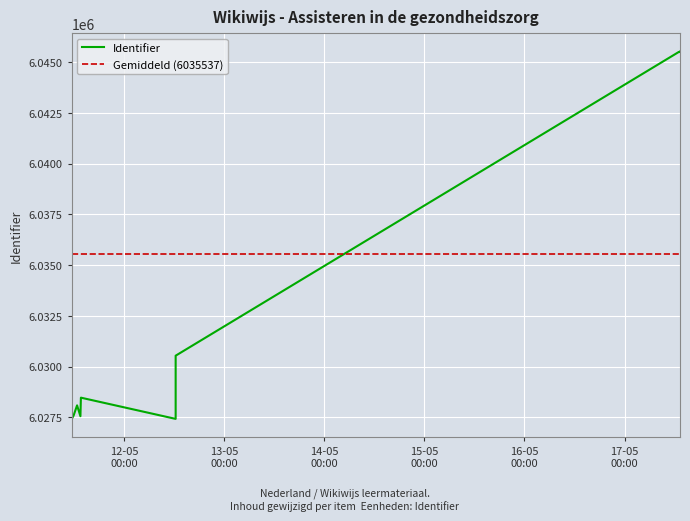

What is the change in value from 2020-05-11 11:52:20 to 2020-05-11 13:37:53?

+2067